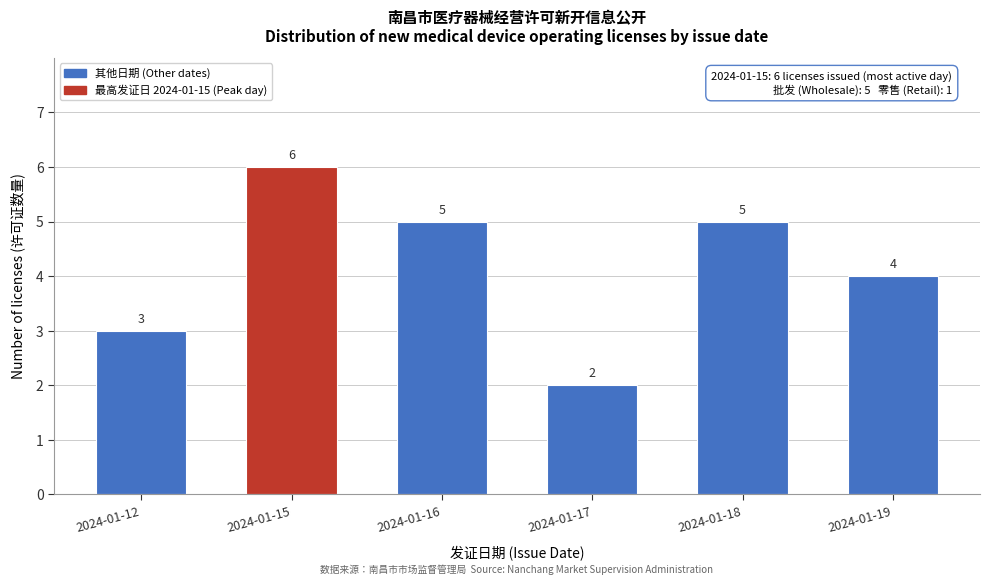

Reading left to right, list all the values displayed in this chart.

3	6	5	2	5	4